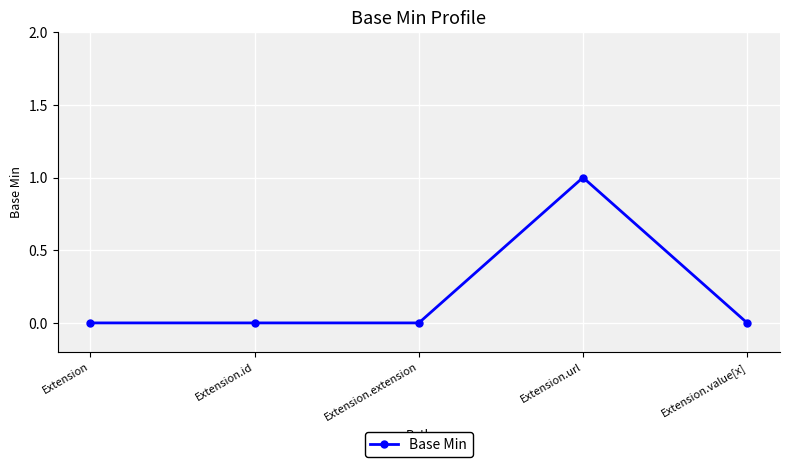

Count the values in the range 0 to 1.

5